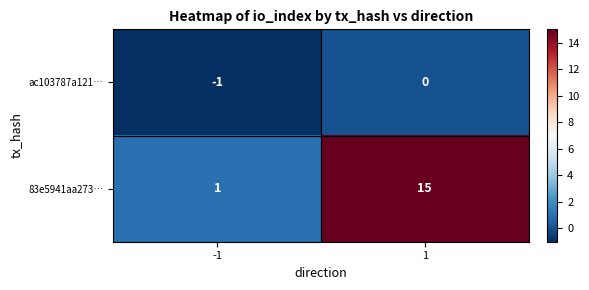

List the series in order of their overall mean, lowest first.

ac103787a121…, 83e5941aa273…